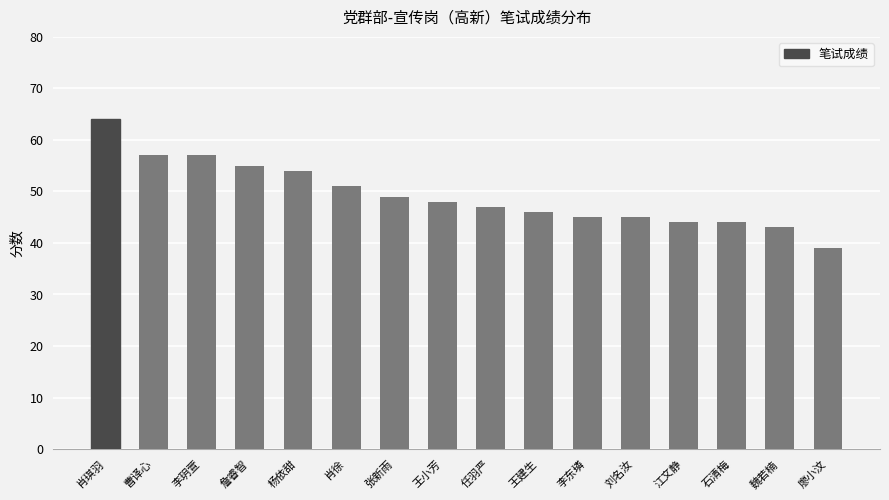

Where does the data first go above 48?

肖琪羽